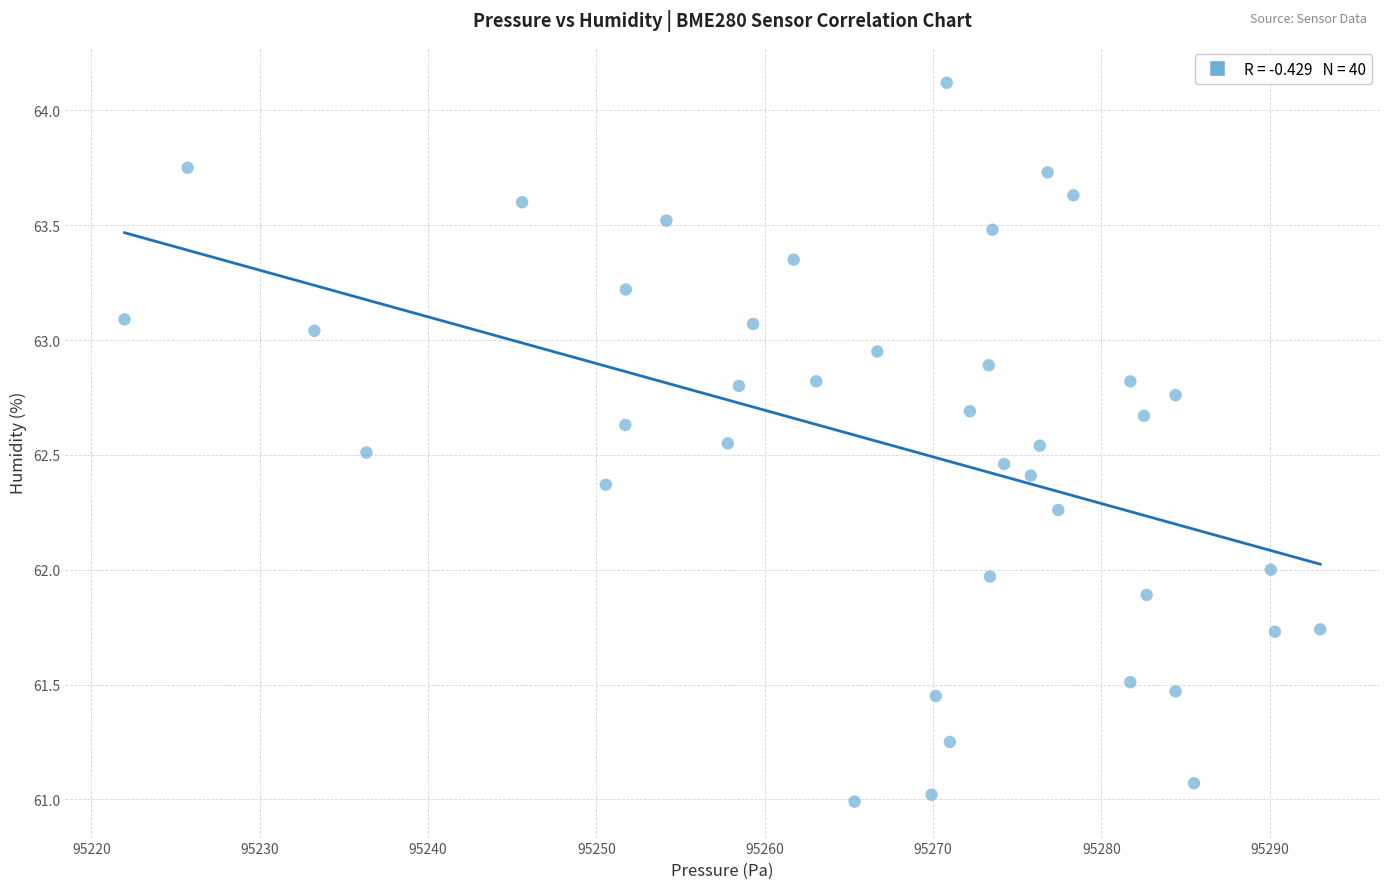

What is the range of Y values (max minus min)?

3.1